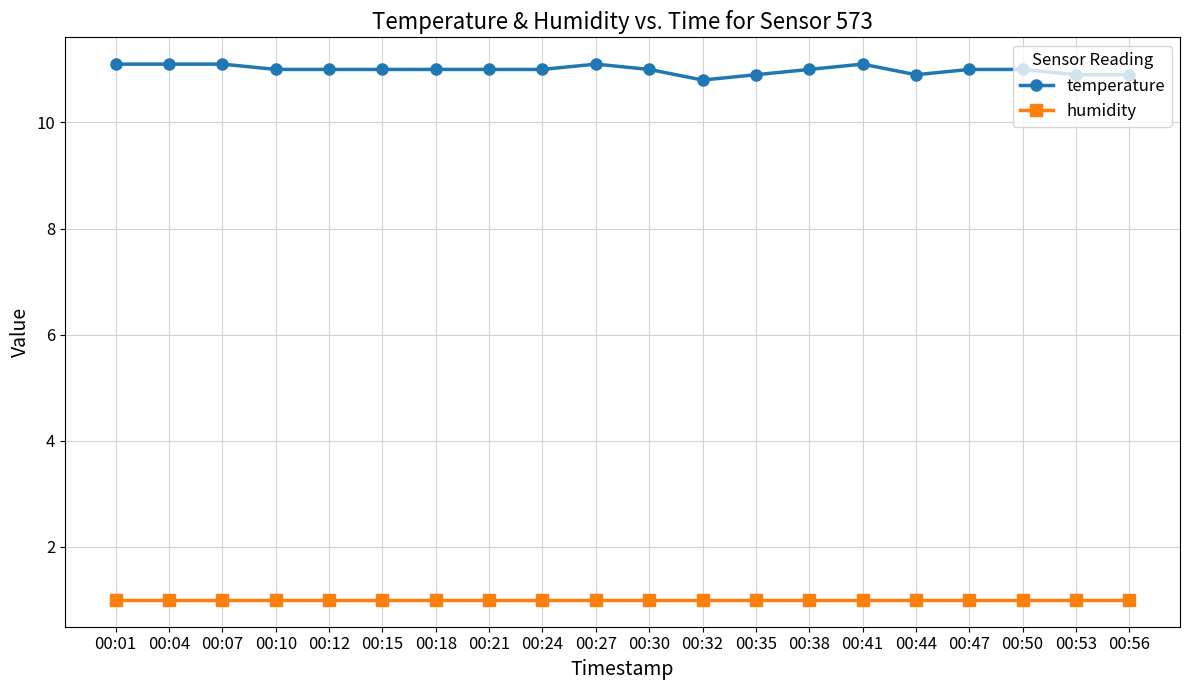

List the series in order of their overall mean, highest first.

temperature, humidity